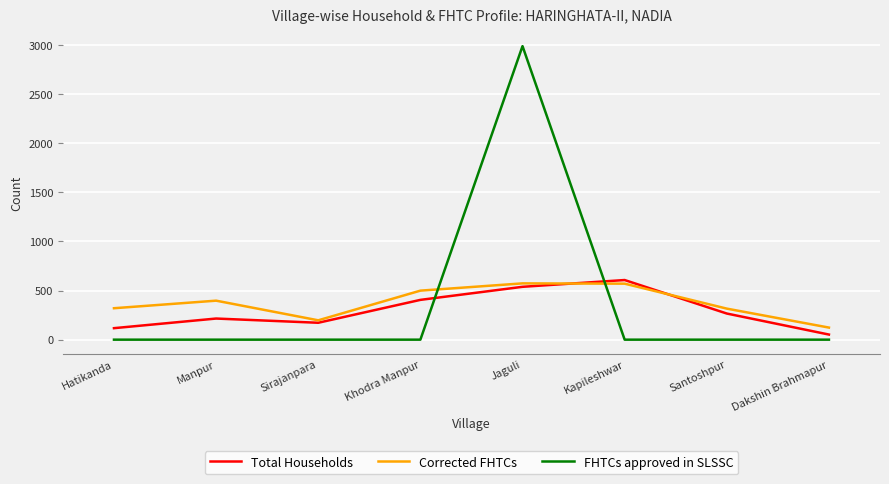

What are all the series names shown in the legend?

Total Households, Corrected FHTCs, FHTCs approved in SLSSC